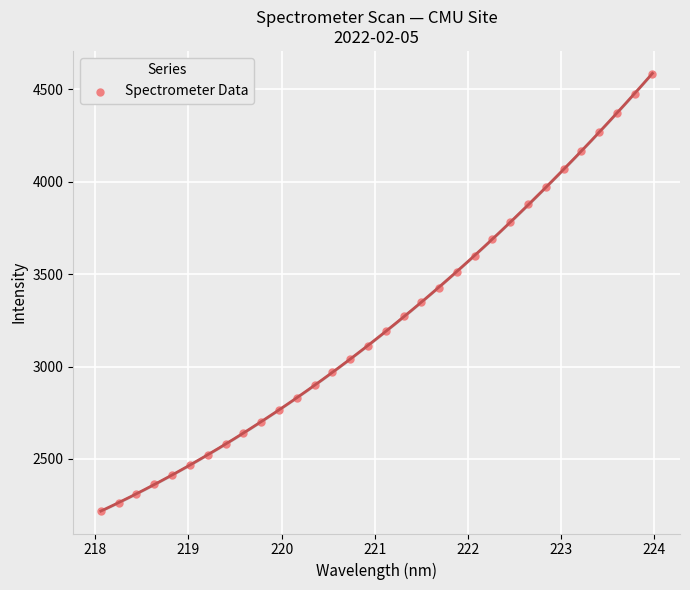

What is the range of Y values (max minus min)?

2369.1